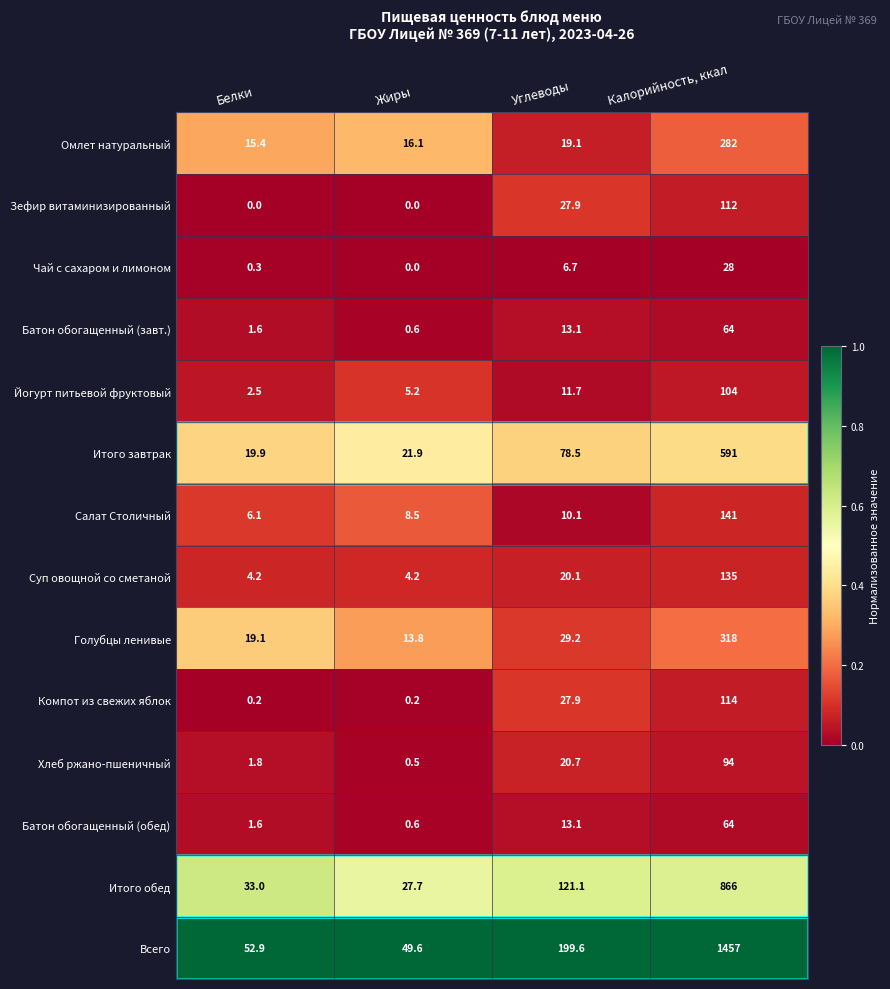

At which category is the sum across all series the highest?

Калорийность, ккал